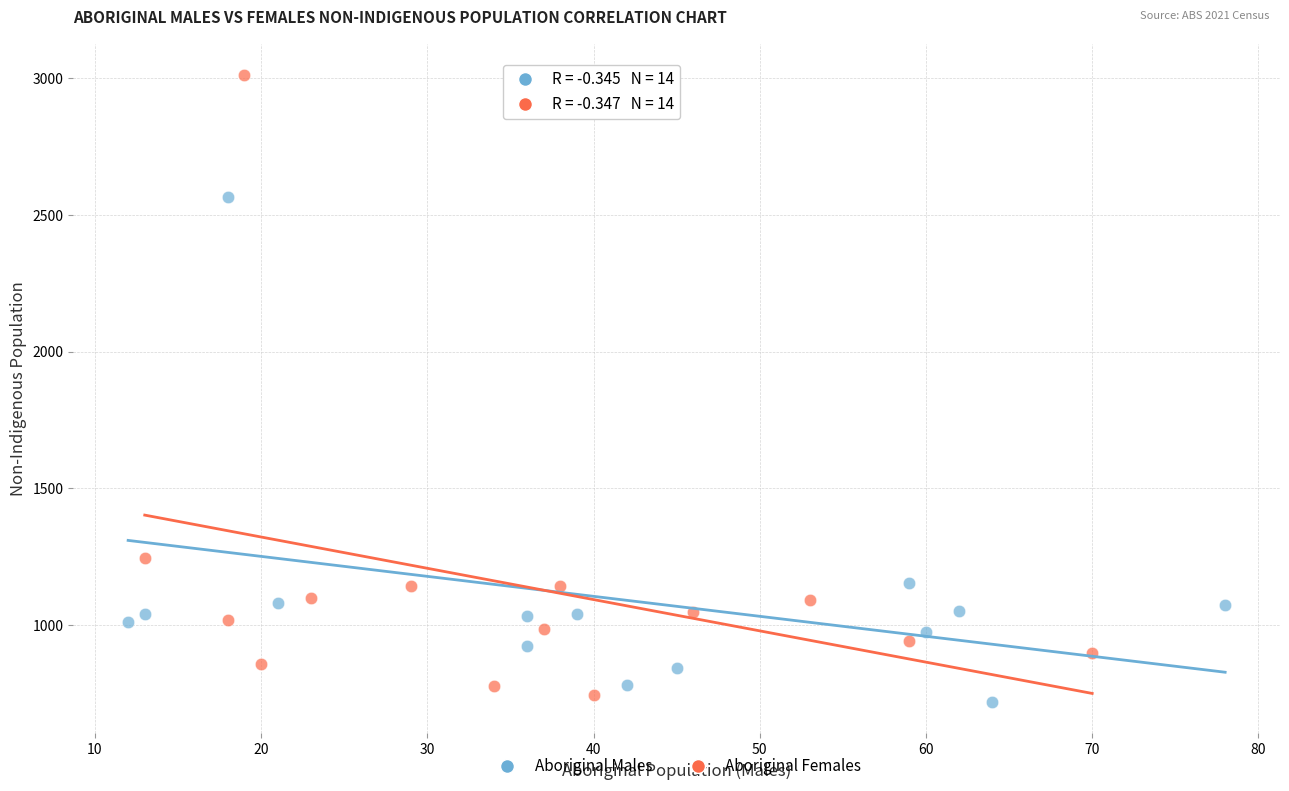

Which series reaches the maximum Y coordinate?

Aboriginal Females